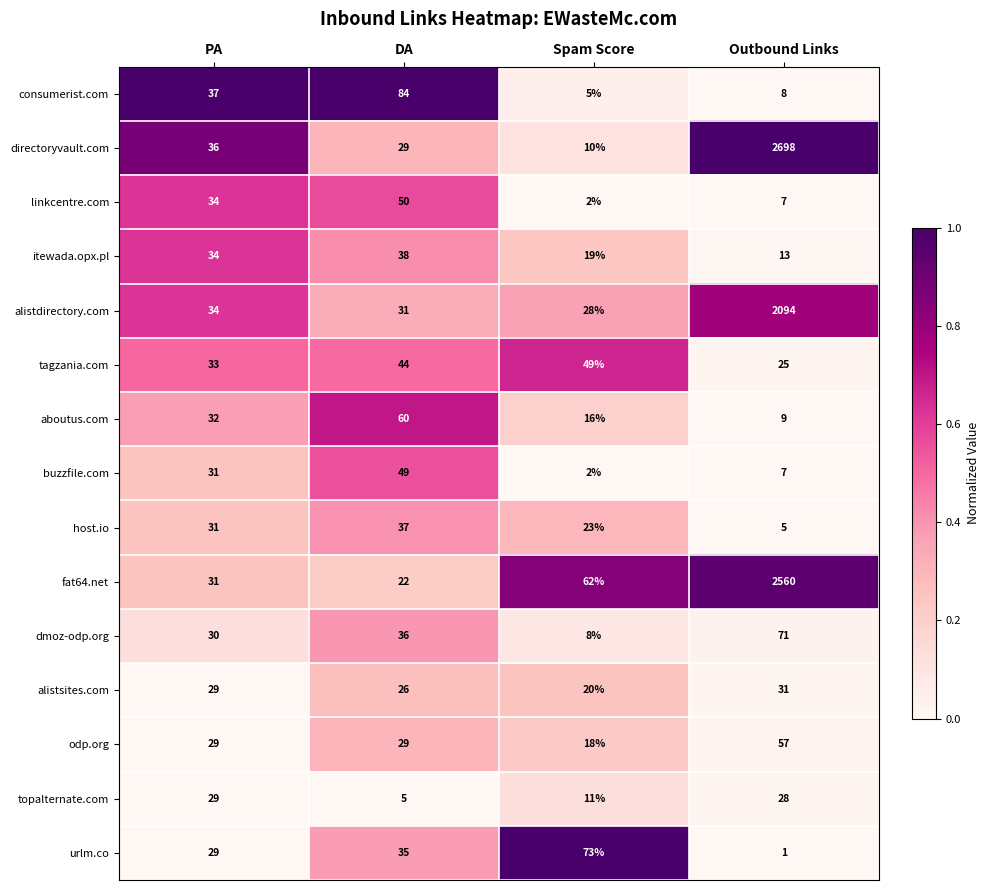

The value of directoryvault.com at PA is 25. True or false?

False